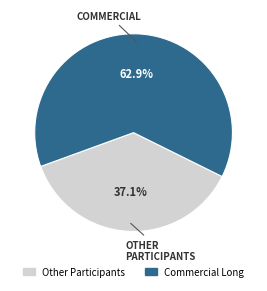

To the nearest percent, what is the difference between the largest and smallest slice percentages?

26%